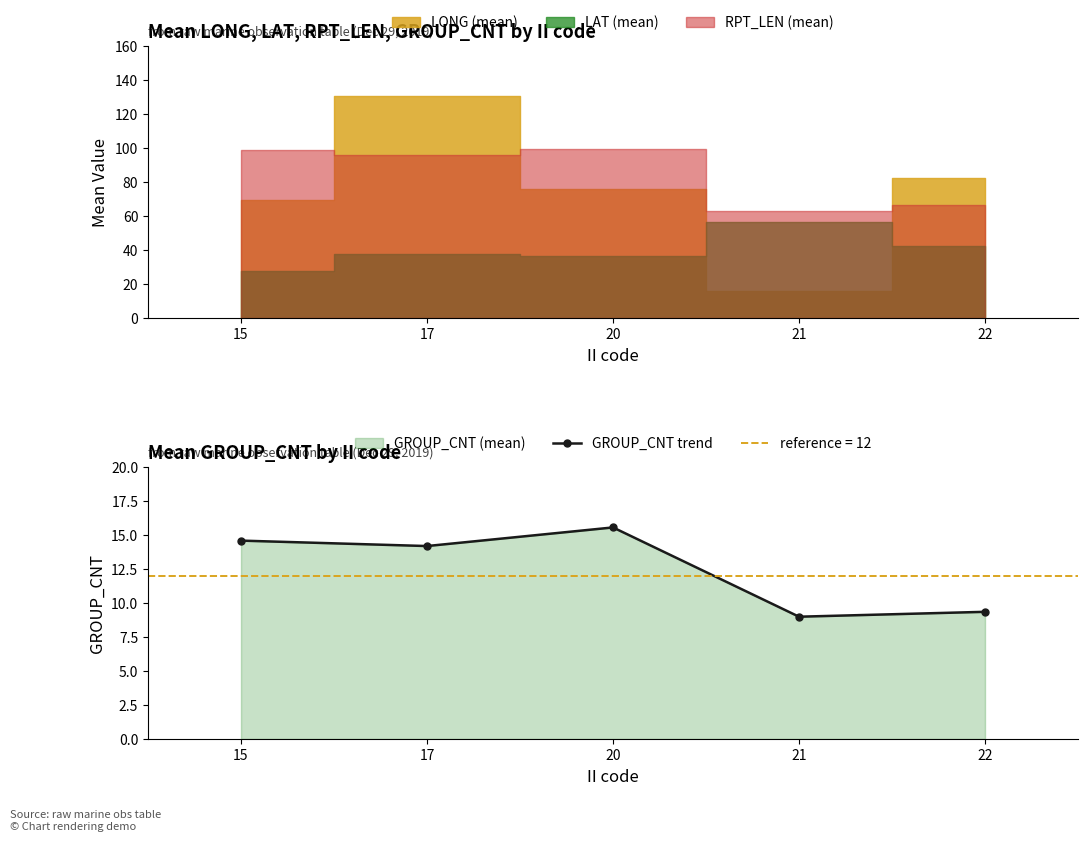

What is the difference between the values at 22 and 17?

4.8